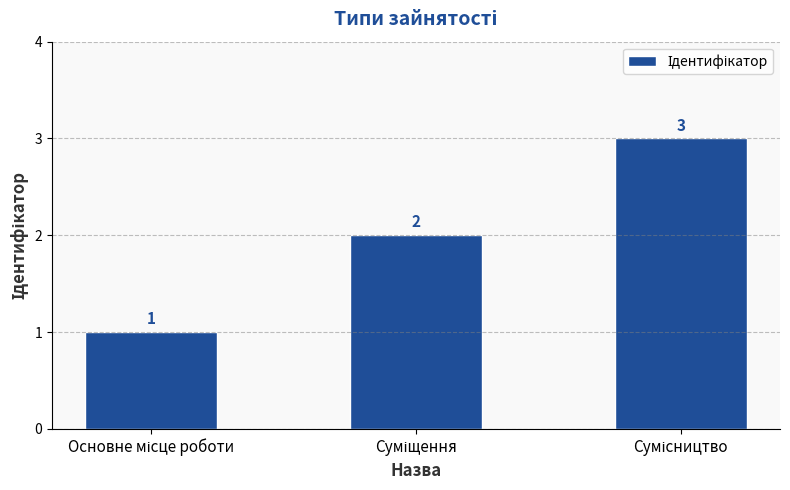

What is the greatest value displayed?

3